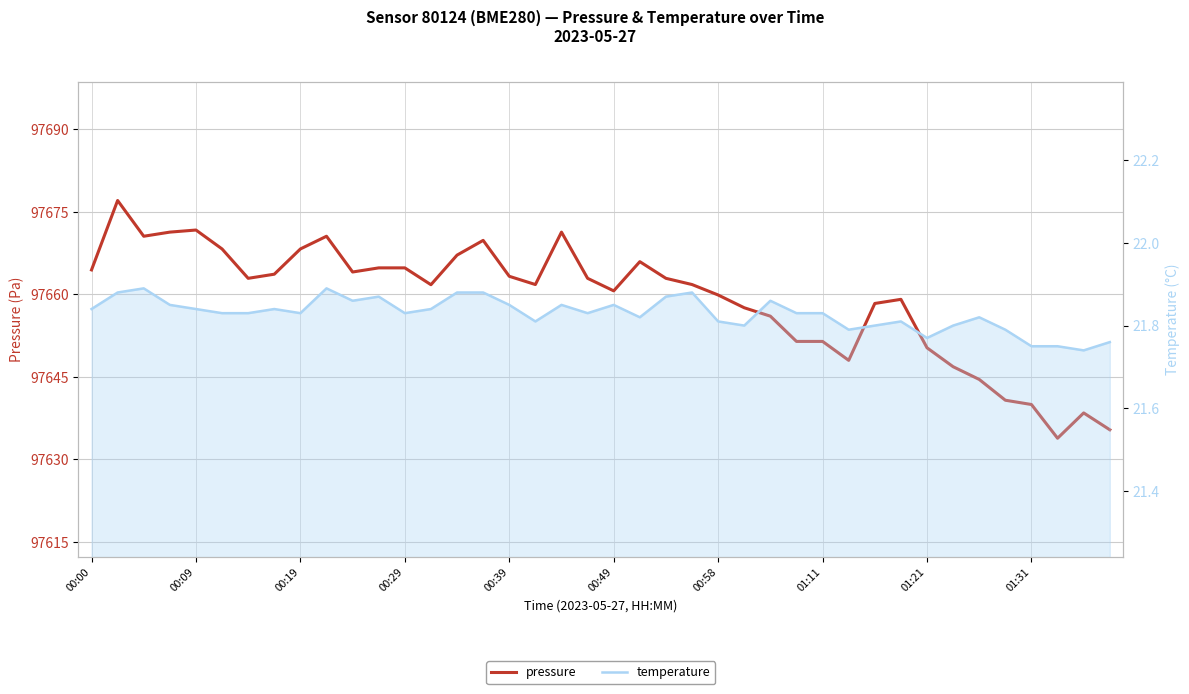

Reading left to right, extract all data points from this chart.

pressure: 97664.4	97677.1	97670.6	97671.3	97671.7	97668.2	97662.9	97663.7	97668.2	97670.6	97664.1	97664.8	97664.8	97661.8	97667.1	97669.8	97663.3	97661.8	97671.3	97662.9	97660.6	97665.9	97662.9	97661.8	97659.9	97657.6	97656.0	97651.4	97651.4	97648.0	97658.3	97659.1	97650.3	97646.8	97644.5	97640.8	97640.0	97633.8	97638.4	97635.4
temperature: 21.8	21.9	21.9	21.9	21.8	21.8	21.8	21.8	21.8	21.9	21.9	21.9	21.8	21.8	21.9	21.9	21.9	21.8	21.9	21.8	21.9	21.8	21.9	21.9	21.8	21.8	21.9	21.8	21.8	21.8	21.8	21.8	21.8	21.8	21.8	21.8	21.8	21.8	21.7	21.8